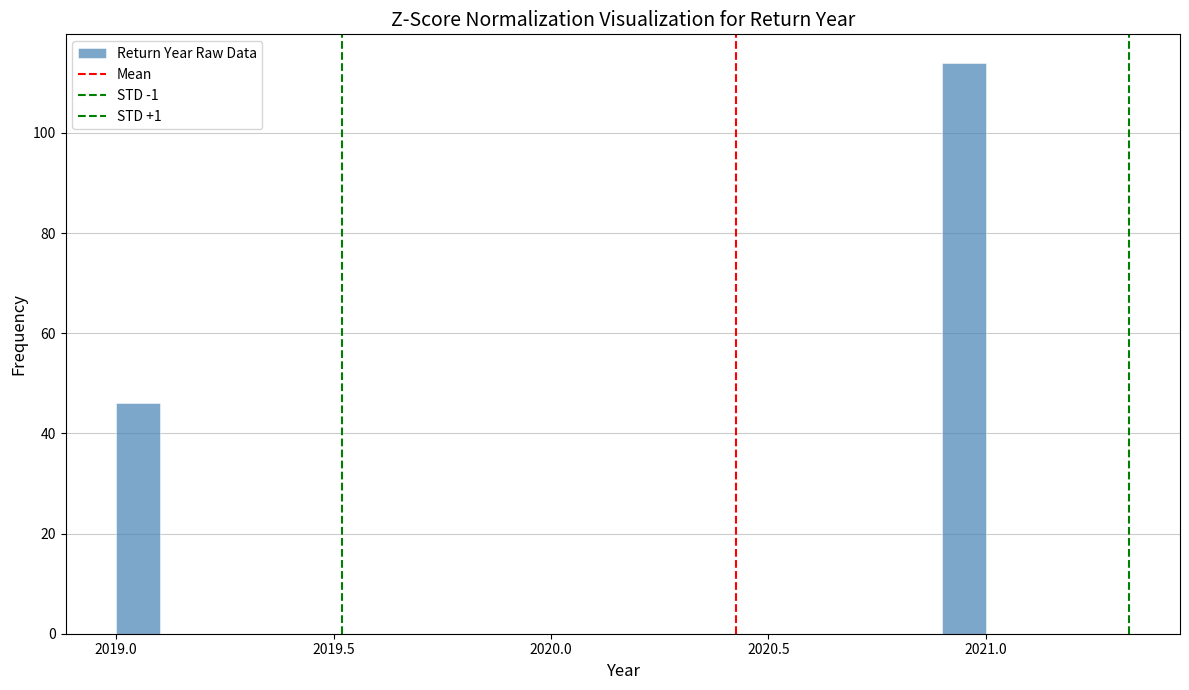

Around what value on the x-axis is the tallest bar? Give the approximate position of its centre, as read against the axis.

2020.95